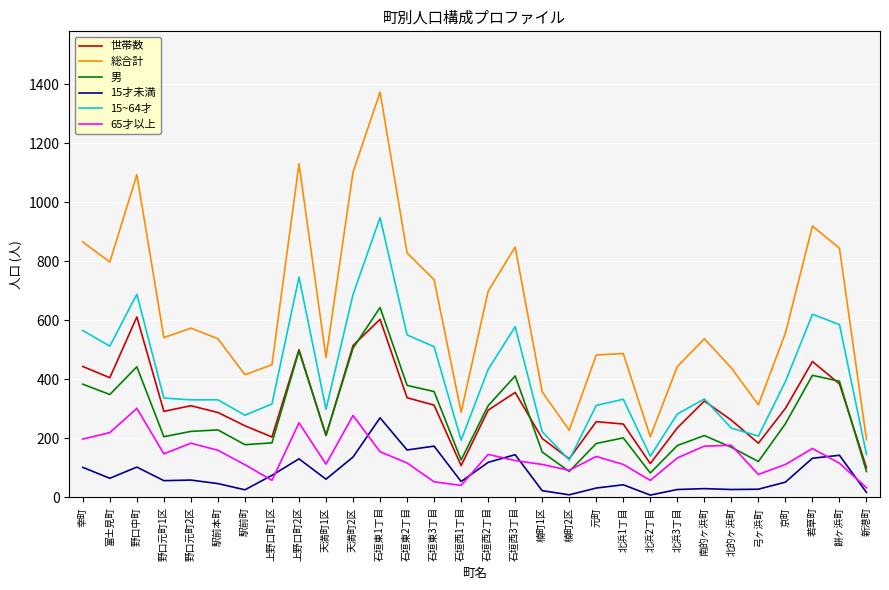

What is the difference between the maximum and second lowest values in the 15~64才 series?

809